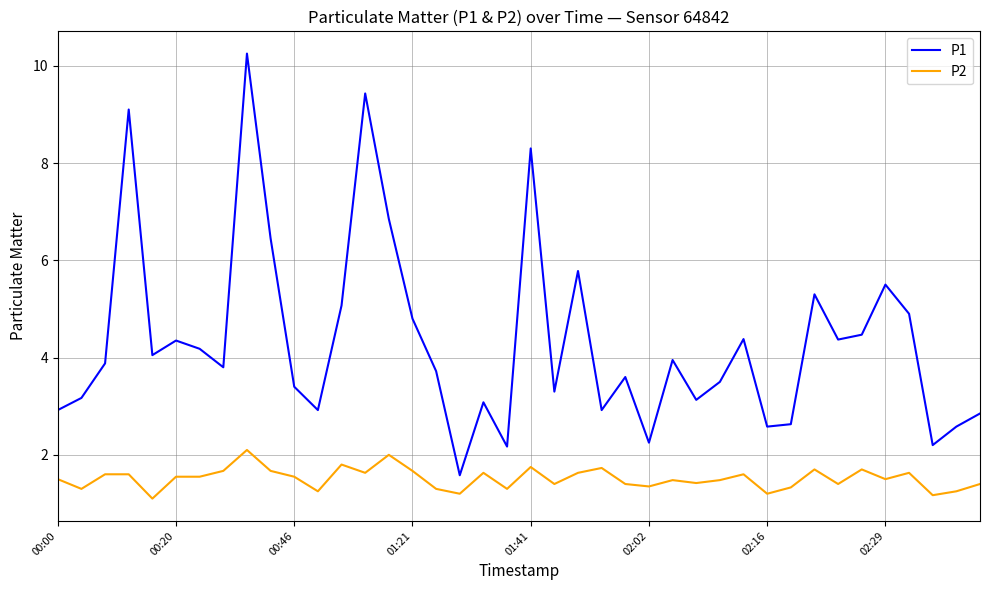

List the series in order of their peak value, lowest first.

P2, P1